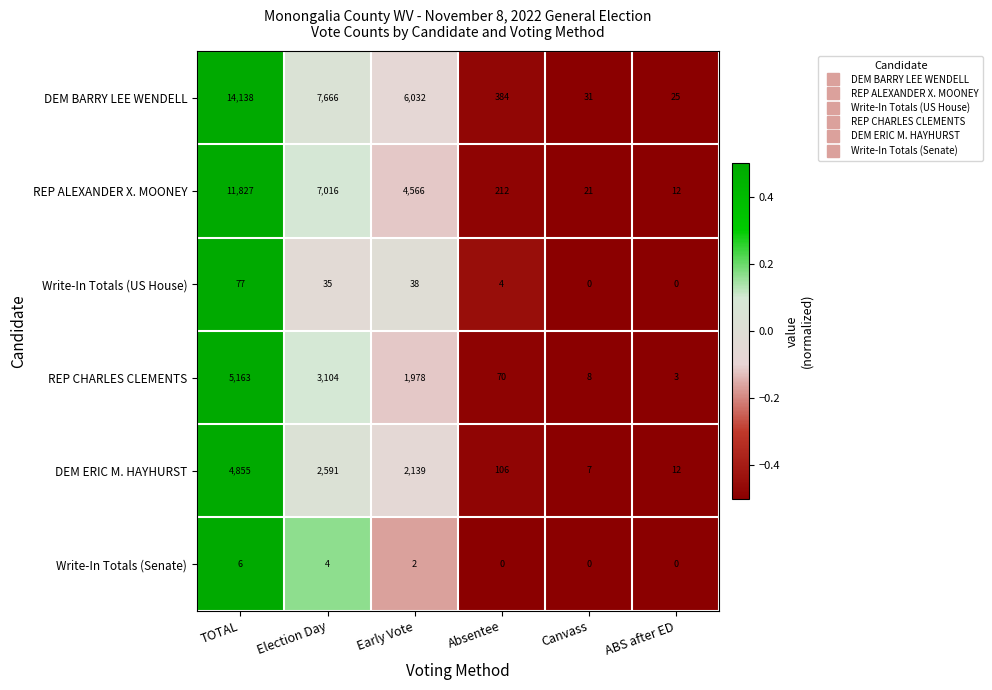

Count the number of categories in the chart.

6